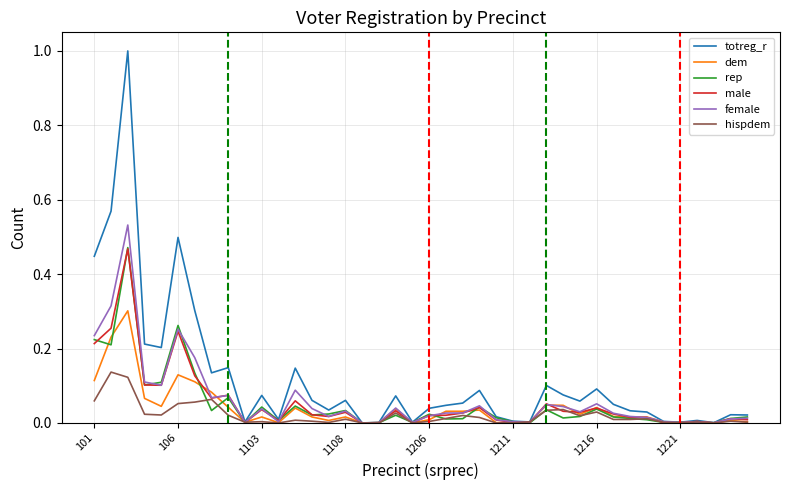

Which series has the largest range (max minus min)?

totreg_r